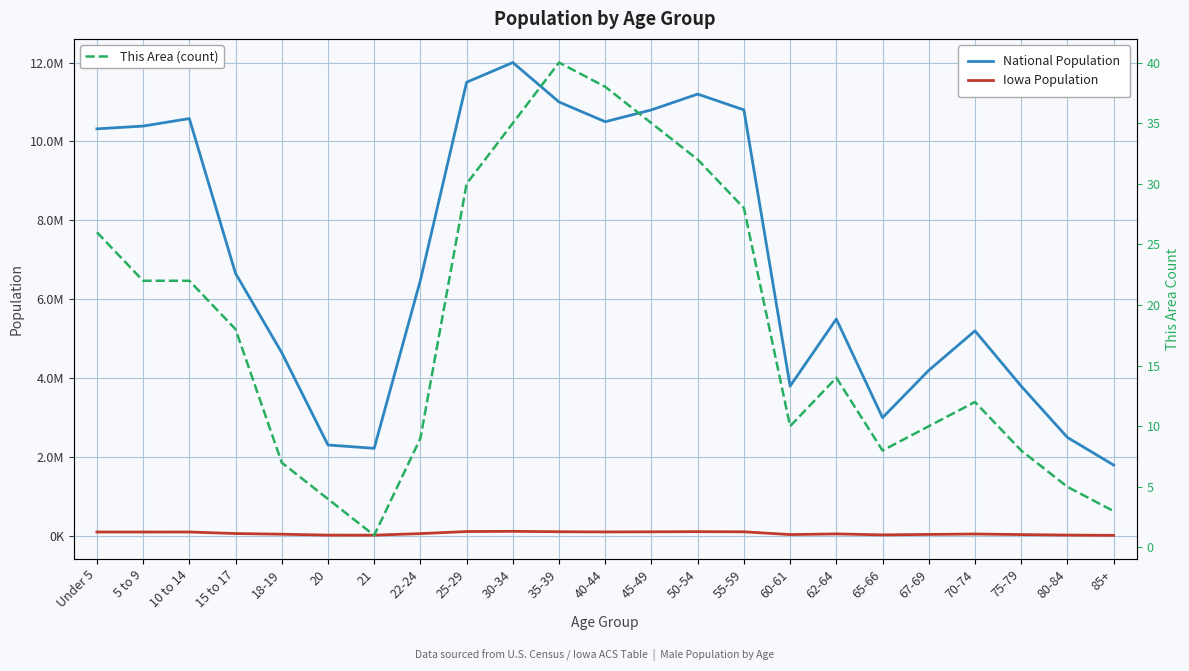

What is the label of the 17th point from the right?

21